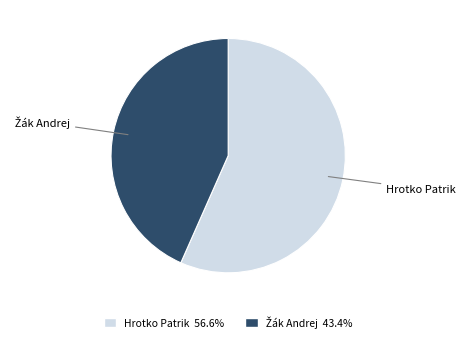

What is the majority slice?

Hrotko Patrik